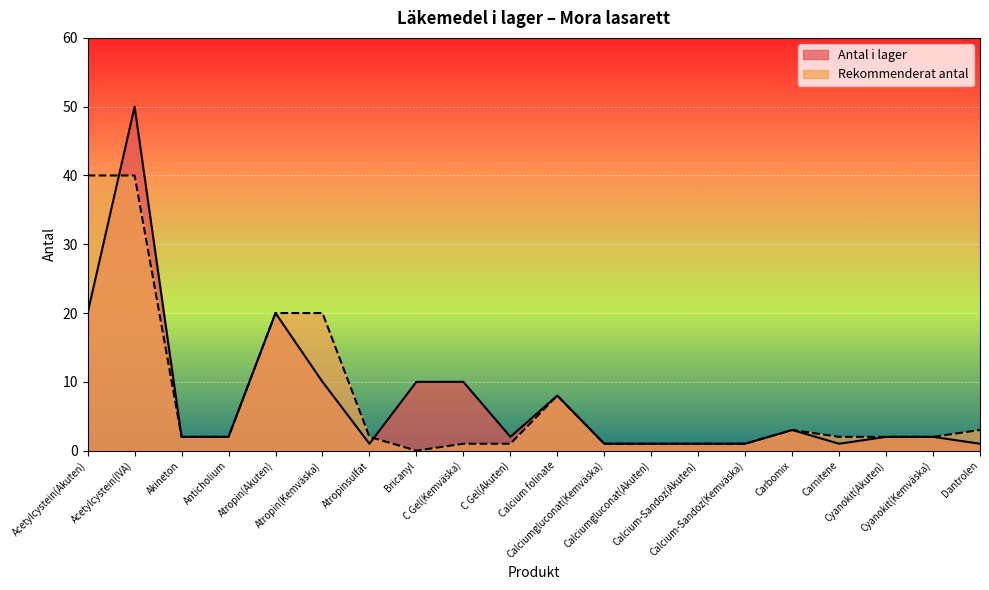

At Cyanokit(Kemväska), list the series in order from largest to smallest.

Antal i lager, Rekommenderat antal